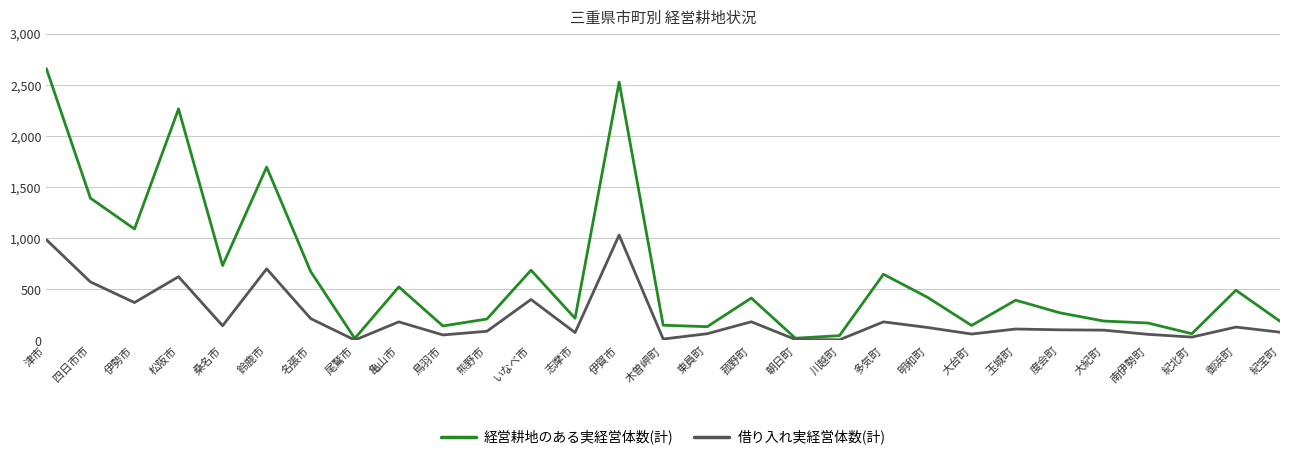

Which series has the largest range (max minus min)?

経営耕地のある実経営体数(計)